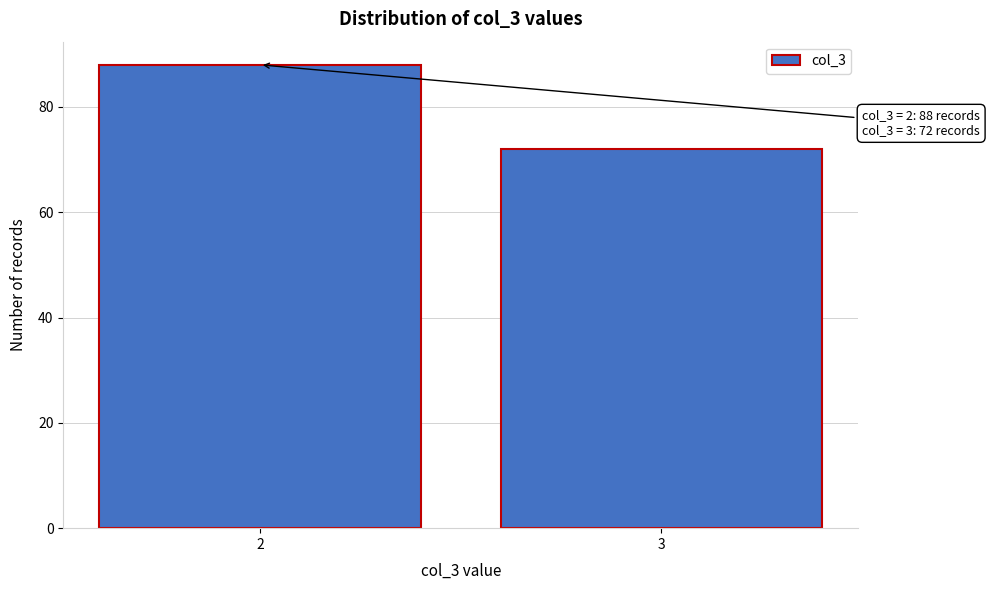

Reading left to right, transcribe all the data shown in this chart.

2=88	3=72